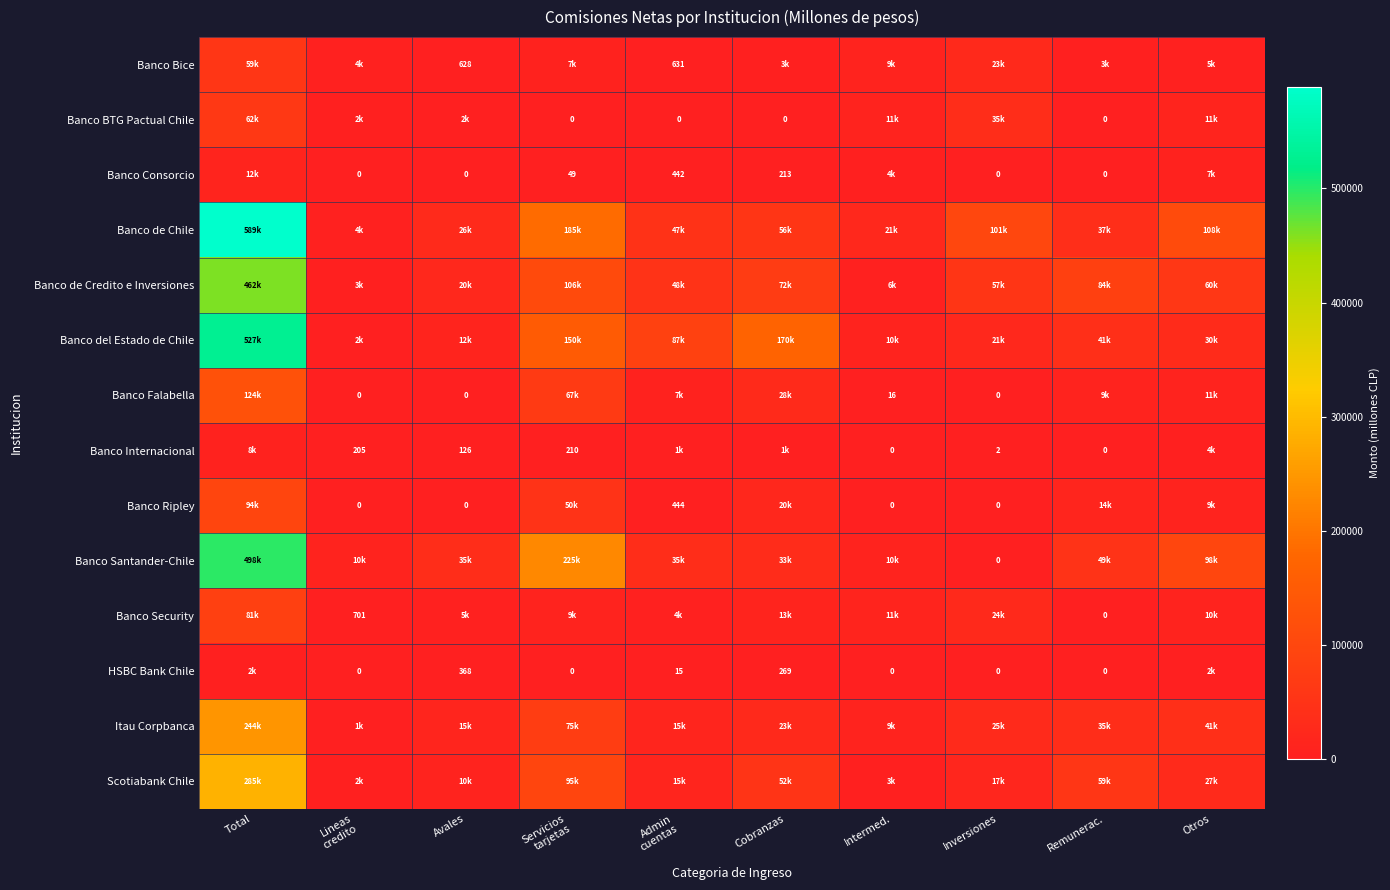

At which label does Banco Bice reach its peak?

Total